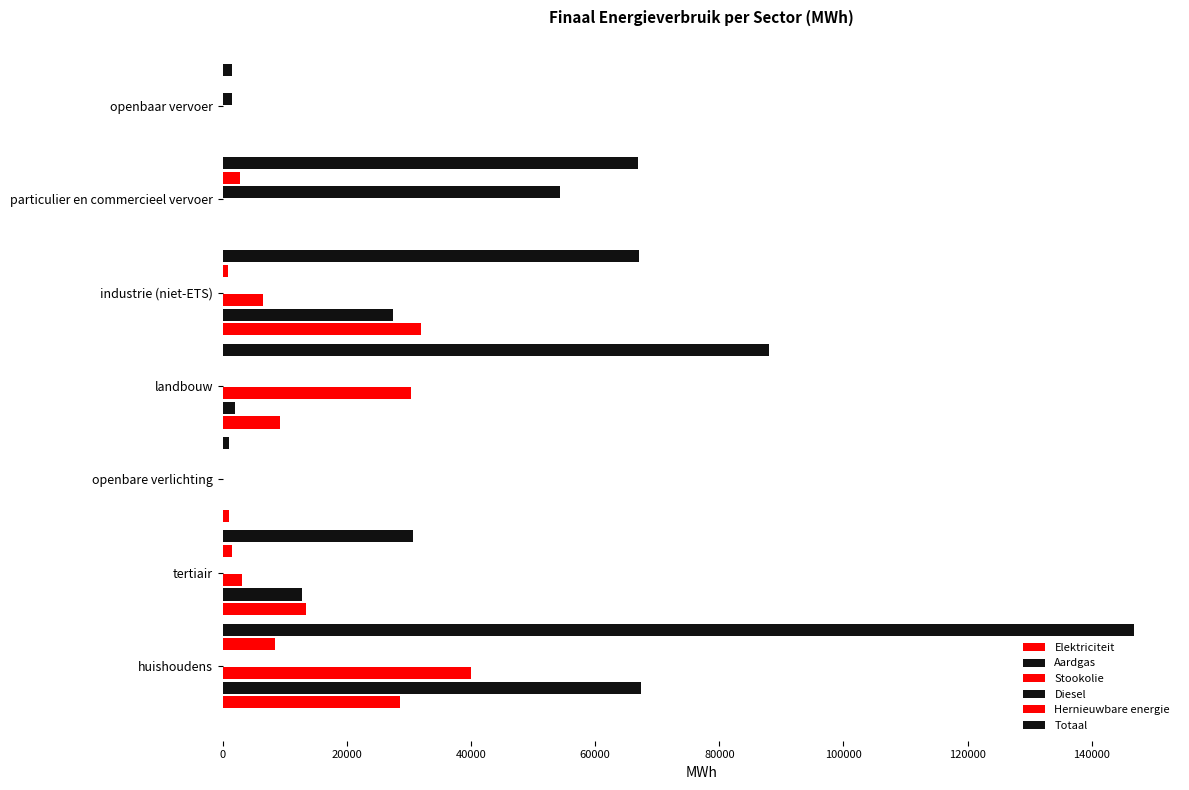

How many data points in Totaal are above 66882?

4